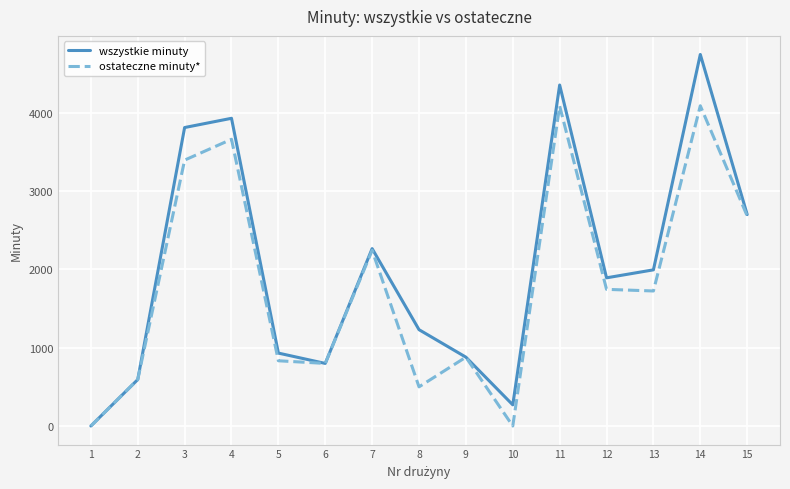

How many positive values does the wszystkie minuty series have?

14